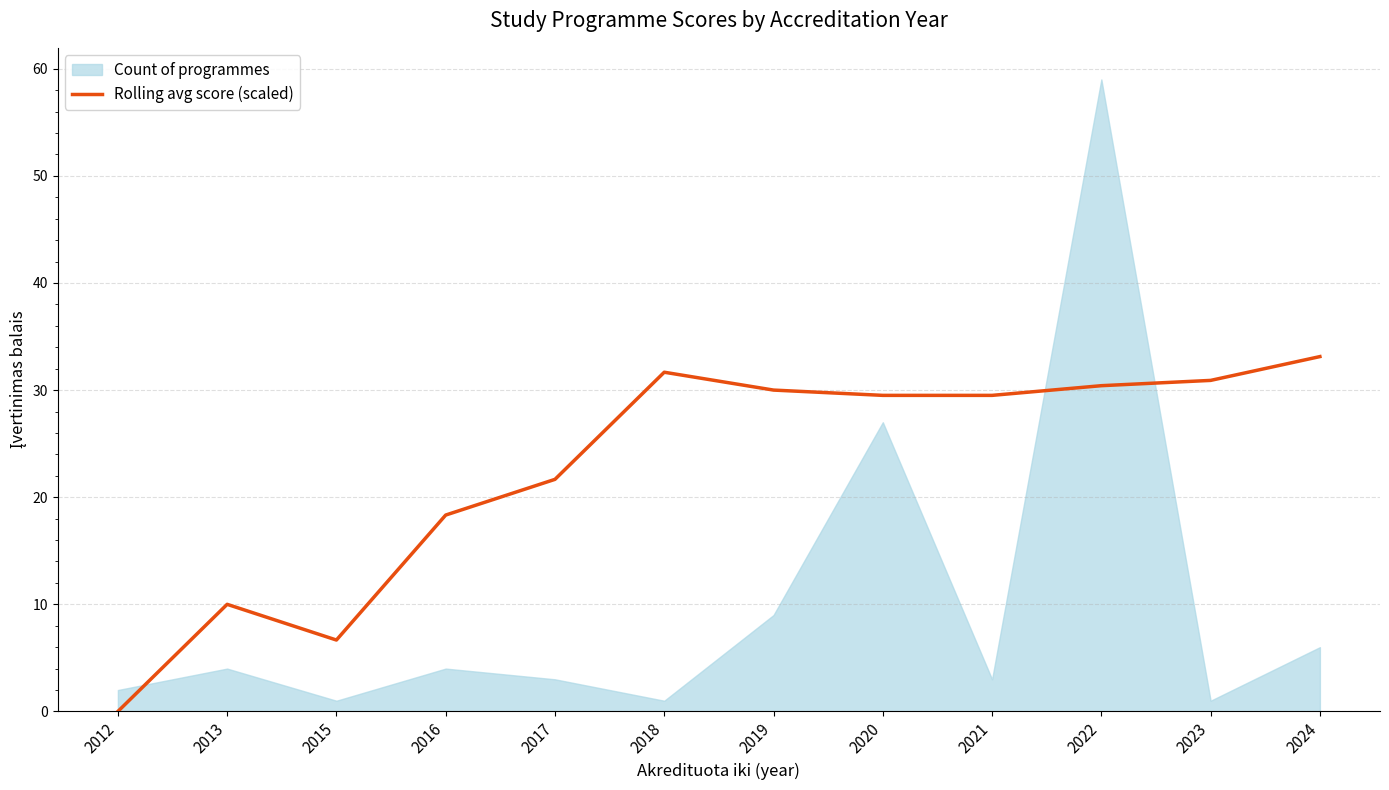

Which category has the highest value in the Rolling avg score (scaled) series?

2024